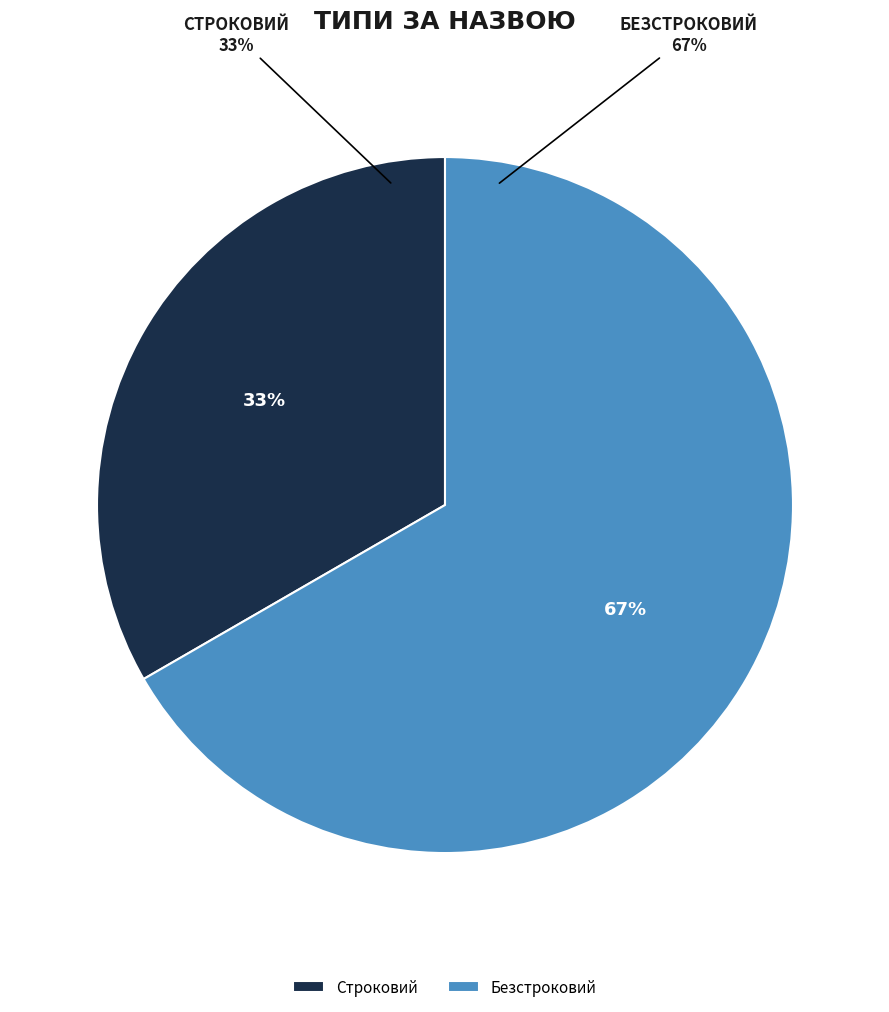

To the nearest percent, what is the average slice percentage?

50%